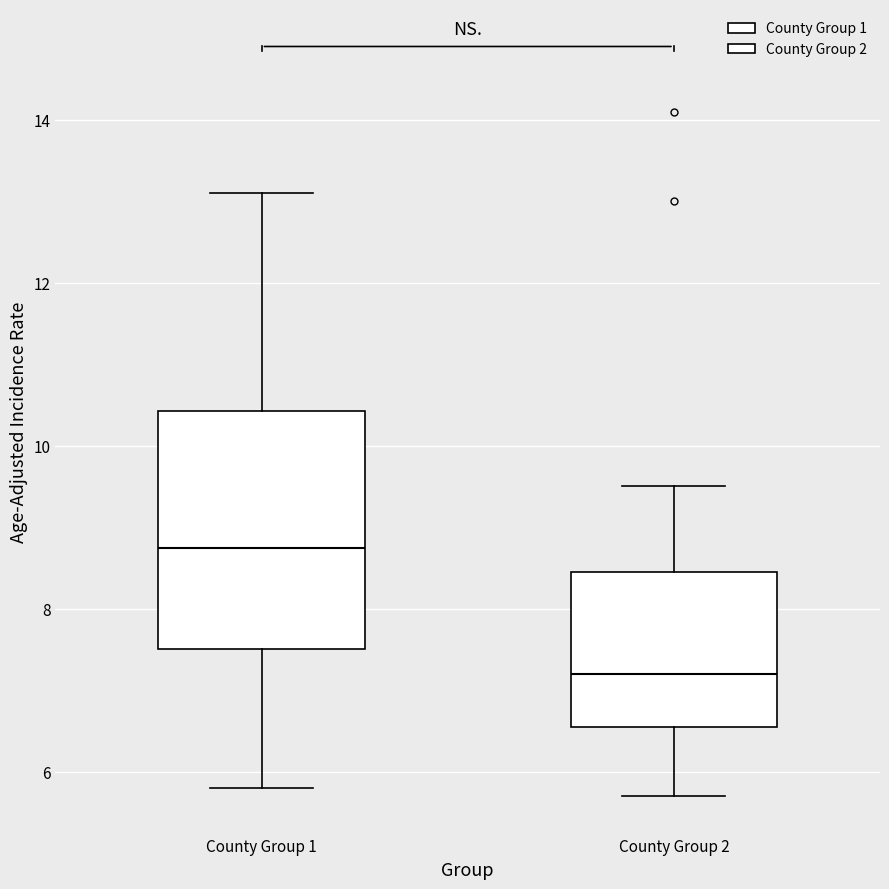

Reading left to right, transcribe this box plot: for each box, give where its median line is, the range the box spans, and where its two whiskers end, as read against the y-axis. The values are not printed on the chart, so give them approximately, as read against the axis.

County Group 1: median 8.8, box 7.6 to 10.4, whiskers 5.8 to 13.2
County Group 2: median 7.2, box 6.6 to 8.4, whiskers 5.8 to 9.6